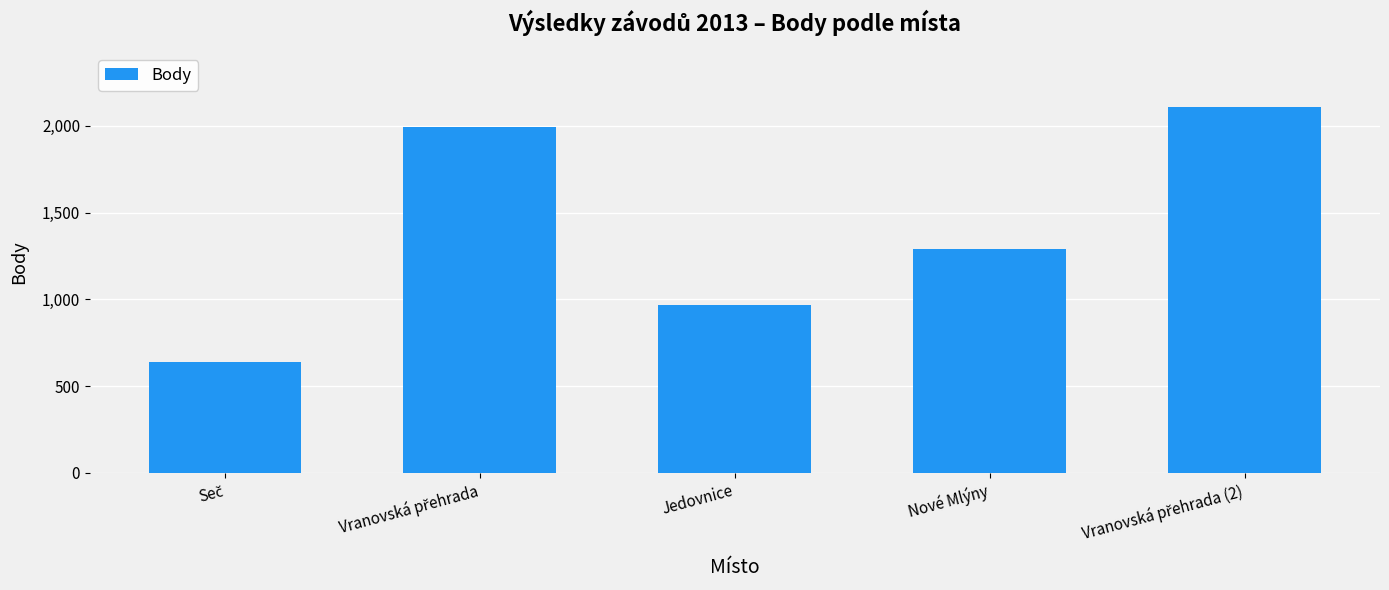

Between Jedovnice and Nové Mlýny, which is larger?

Nové Mlýny